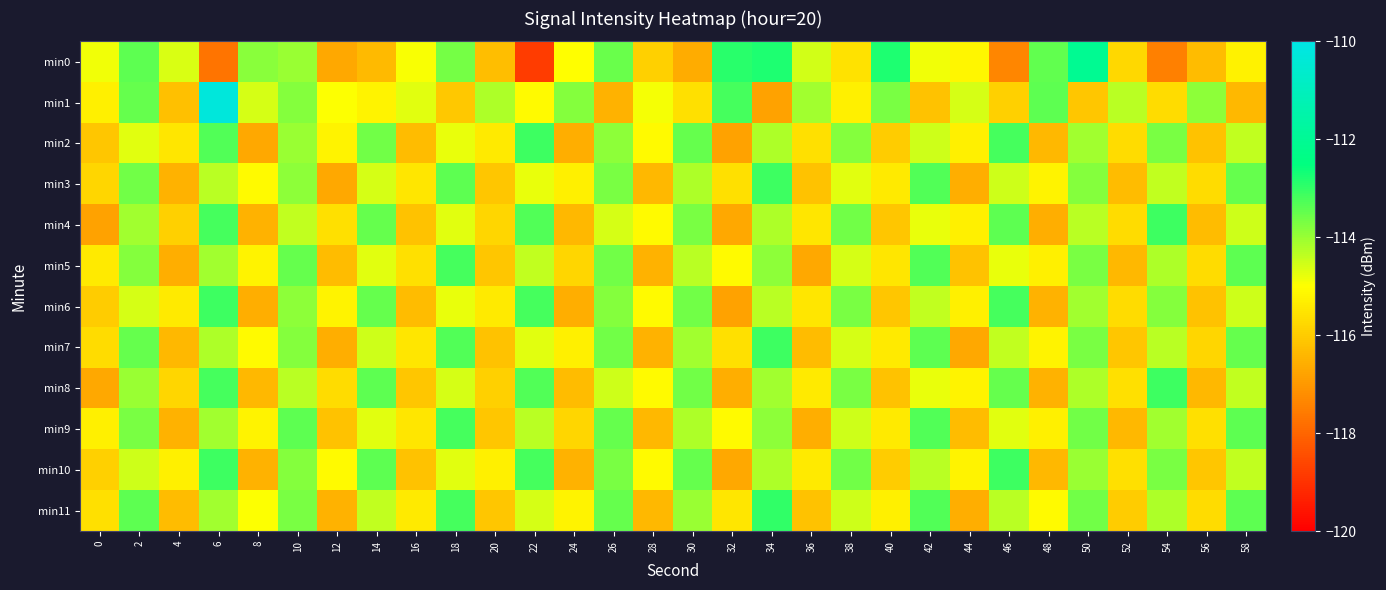

Reading left to right, transcribe all the data shown in this chart.

min0: 0=-114.9	2=-113.4	4=-114.6	6=-117.7	8=-113.9	10=-114.0	12=-116.7	14=-116.4	16=-115.0	18=-113.6	20=-116.3	22=-118.8	24=-115.0	26=-113.5	28=-115.9	30=-116.6	32=-112.9	34=-112.8	36=-114.5	38=-115.6	40=-112.8	42=-114.9	44=-115.2	46=-117.4	48=-113.5	50=-112.0	52=-115.7	54=-117.5	56=-116.3	58=-115.3
min1: 0=-115.3	2=-113.5	4=-116.2	6=-110.2	8=-114.6	10=-113.8	12=-115.0	14=-115.2	16=-114.7	18=-116.1	20=-114.2	22=-115.1	24=-113.8	26=-116.5	28=-114.9	30=-115.6	32=-113.2	34=-116.8	36=-114.1	38=-115.3	40=-113.7	42=-116.2	44=-114.6	46=-115.9	48=-113.4	50=-116.1	52=-114.3	54=-115.7	56=-113.9	58=-116.4
min2: 0=-116.1	2=-114.7	4=-115.5	6=-113.3	8=-116.7	10=-114.0	12=-115.2	14=-113.6	16=-116.3	18=-114.8	20=-115.4	22=-113.1	24=-116.6	26=-113.9	28=-115.1	30=-113.5	32=-116.8	34=-114.2	36=-115.6	38=-113.8	40=-116.0	42=-114.5	44=-115.3	46=-113.2	48=-116.4	50=-114.1	52=-115.7	54=-113.7	56=-116.2	58=-114.4
min3: 0=-115.8	2=-113.6	4=-116.5	6=-114.3	8=-115.1	10=-113.9	12=-116.7	14=-114.6	16=-115.5	18=-113.4	20=-116.1	22=-114.8	24=-115.3	26=-113.7	28=-116.4	30=-114.2	32=-115.6	34=-113.1	36=-116.2	38=-114.7	40=-115.4	42=-113.3	44=-116.6	46=-114.5	48=-115.2	50=-113.8	52=-116.3	54=-114.4	56=-115.7	58=-113.5
min4: 0=-116.8	2=-114.1	4=-115.9	6=-113.2	8=-116.5	10=-114.4	12=-115.6	14=-113.5	16=-116.2	18=-114.7	20=-115.8	22=-113.3	24=-116.4	26=-114.6	28=-115.1	30=-113.7	32=-116.7	34=-114.2	36=-115.5	38=-113.6	40=-116.1	42=-114.8	44=-115.3	46=-113.4	48=-116.6	50=-114.3	52=-115.7	54=-113.1	56=-116.3	58=-114.5
min5: 0=-115.4	2=-113.8	4=-116.6	6=-114.1	8=-115.2	10=-113.5	12=-116.3	14=-114.7	16=-115.6	18=-113.2	20=-116.1	22=-114.4	24=-115.8	26=-113.6	28=-116.5	30=-114.3	32=-115.1	34=-113.9	36=-116.7	38=-114.6	40=-115.5	42=-113.3	44=-116.2	46=-114.8	48=-115.3	50=-113.7	52=-116.4	54=-114.2	56=-115.7	58=-113.4
min6: 0=-116.0	2=-114.6	4=-115.4	6=-113.1	8=-116.6	10=-113.9	12=-115.2	14=-113.5	16=-116.3	18=-114.8	20=-115.4	22=-113.2	24=-116.6	26=-113.8	28=-115.1	30=-113.6	32=-116.8	34=-114.3	36=-115.5	38=-113.7	40=-116.1	42=-114.4	44=-115.3	46=-113.2	48=-116.5	50=-114.1	52=-115.7	54=-113.8	56=-116.2	58=-114.5
min7: 0=-115.7	2=-113.5	4=-116.4	6=-114.2	8=-115.1	10=-113.8	12=-116.6	14=-114.5	16=-115.5	18=-113.3	20=-116.2	22=-114.7	24=-115.3	26=-113.6	28=-116.5	30=-114.1	32=-115.6	34=-113.1	36=-116.3	38=-114.6	40=-115.4	42=-113.4	44=-116.7	46=-114.4	48=-115.2	50=-113.7	52=-116.1	54=-114.3	56=-115.8	58=-113.5
min8: 0=-116.7	2=-114.0	4=-115.8	6=-113.2	8=-116.4	10=-114.3	12=-115.7	14=-113.4	16=-116.1	18=-114.6	20=-115.9	22=-113.3	24=-116.3	26=-114.5	28=-115.1	30=-113.6	32=-116.6	34=-114.1	36=-115.4	38=-113.7	40=-116.2	42=-114.8	44=-115.2	46=-113.5	48=-116.5	50=-114.2	52=-115.6	54=-113.1	56=-116.4	58=-114.4
min9: 0=-115.3	2=-113.7	4=-116.5	6=-114.1	8=-115.2	10=-113.4	12=-116.2	14=-114.7	16=-115.5	18=-113.2	20=-116.1	22=-114.3	24=-115.8	26=-113.5	28=-116.4	30=-114.2	32=-115.1	34=-113.9	36=-116.6	38=-114.5	40=-115.4	42=-113.3	44=-116.3	46=-114.7	48=-115.3	50=-113.6	52=-116.4	54=-114.1	56=-115.6	58=-113.4
min10: 0=-115.9	2=-114.5	4=-115.3	6=-113.1	8=-116.5	10=-113.8	12=-115.1	14=-113.4	16=-116.2	18=-114.7	20=-115.3	22=-113.2	24=-116.5	26=-113.7	28=-115.1	30=-113.5	32=-116.7	34=-114.2	36=-115.4	38=-113.6	40=-116.0	42=-114.3	44=-115.2	46=-113.1	48=-116.4	50=-114.0	52=-115.6	54=-113.7	56=-116.1	58=-114.4
min11: 0=-115.6	2=-113.4	4=-116.3	6=-114.1	8=-115.0	10=-113.7	12=-116.5	14=-114.4	16=-115.4	18=-113.2	20=-116.1	22=-114.6	24=-115.2	26=-113.5	28=-116.4	30=-114.0	32=-115.5	34=-113.0	36=-116.2	38=-114.5	40=-115.3	42=-113.3	44=-116.6	46=-114.3	48=-115.1	50=-113.6	52=-116.0	54=-114.2	56=-115.7	58=-113.4